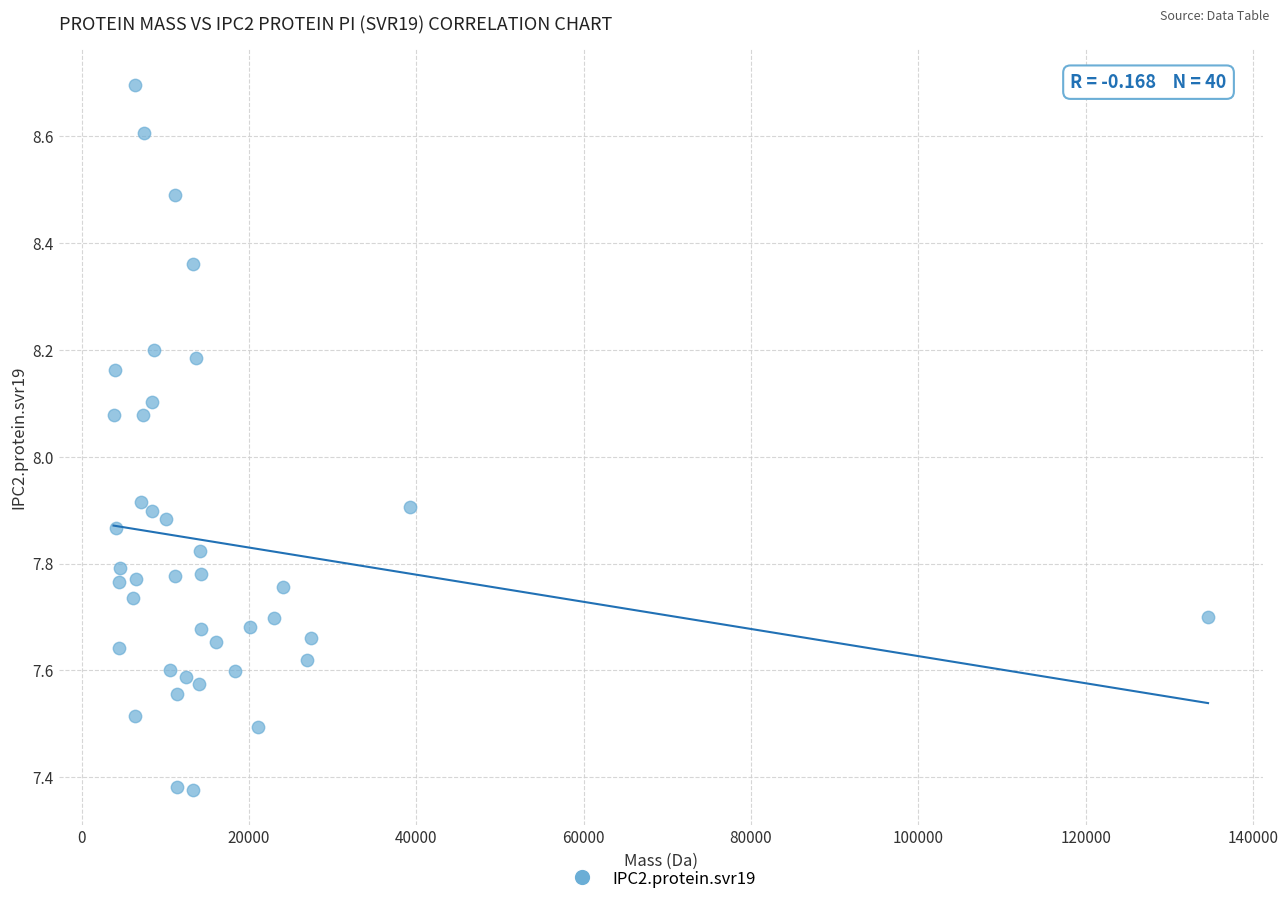

What is the range of X values (max minus min)?

130841.4